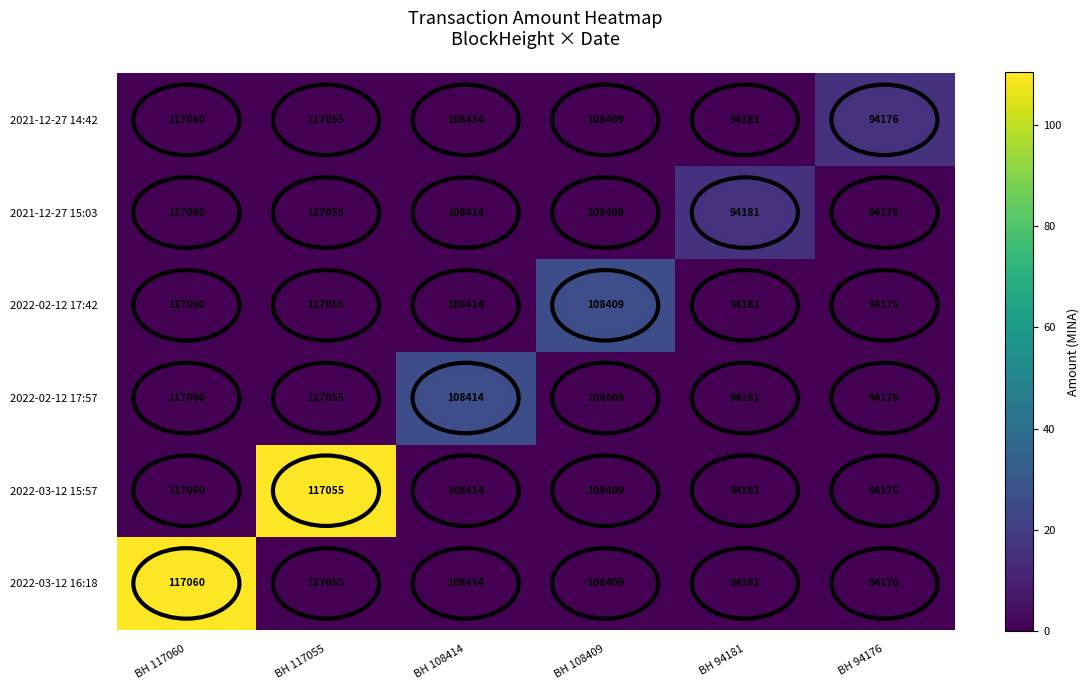

True or false: 2022-02-12 17:57 has a value of 117055 at BH 117055.

True